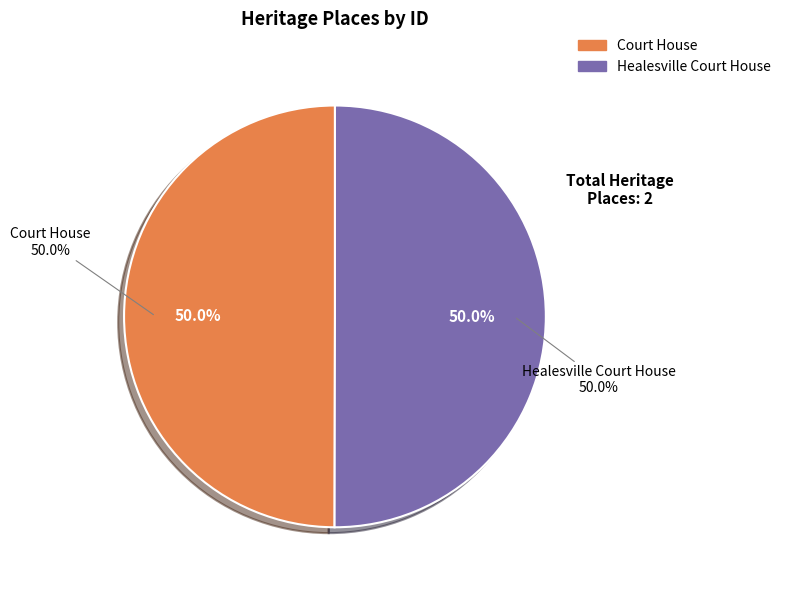

What percentage do Court House and Healesville Court House together represent?

100.0%